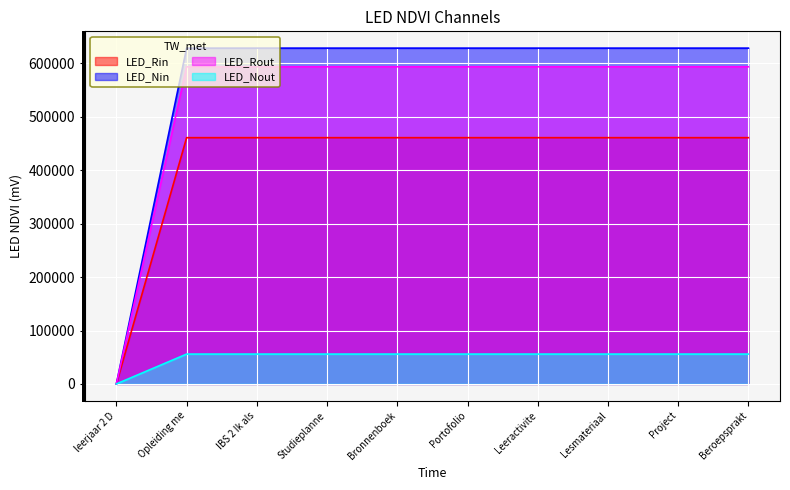

What is the change in value from Studieplanner to Leeractiviteitenbundel?

+0.6